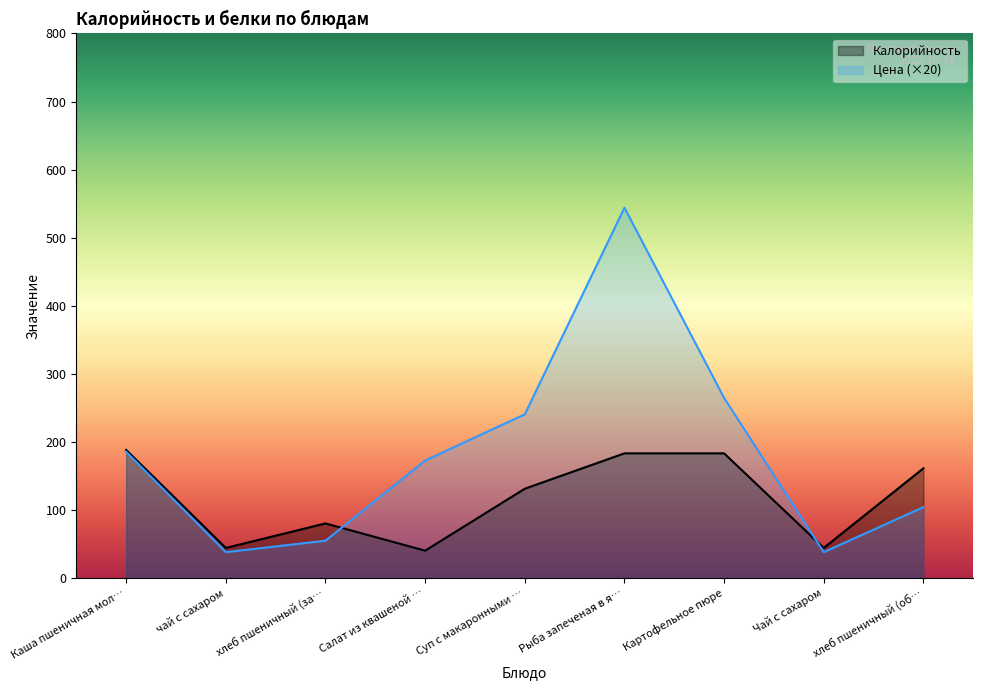

At which category does the data reach its first local valley?

чай с сахаром